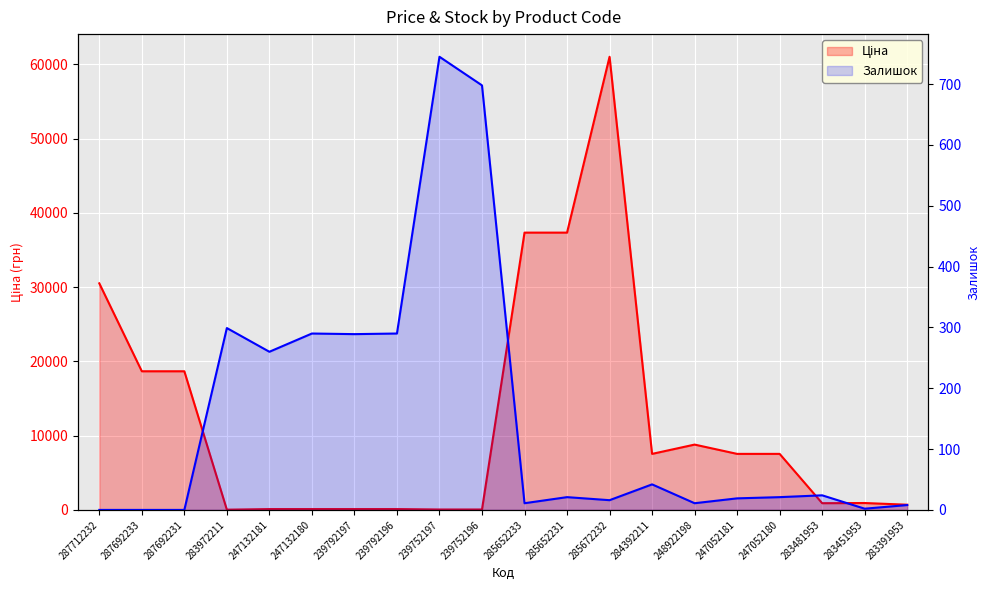

In Залишок, how many points are lower than both neighbors (excluding endpoints)?

6